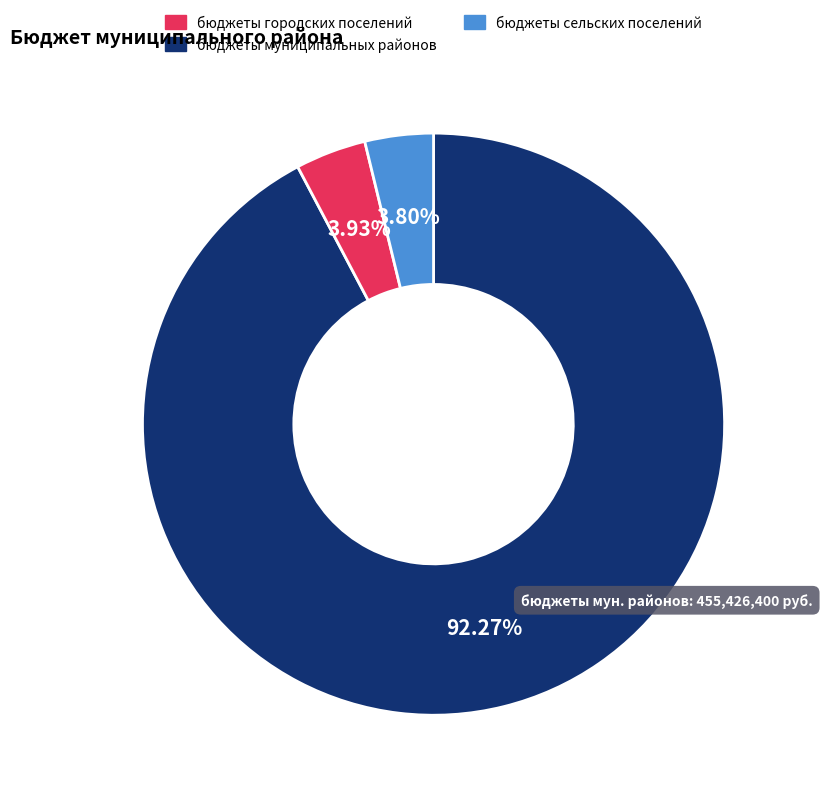

How many segments does this pie chart have?

3